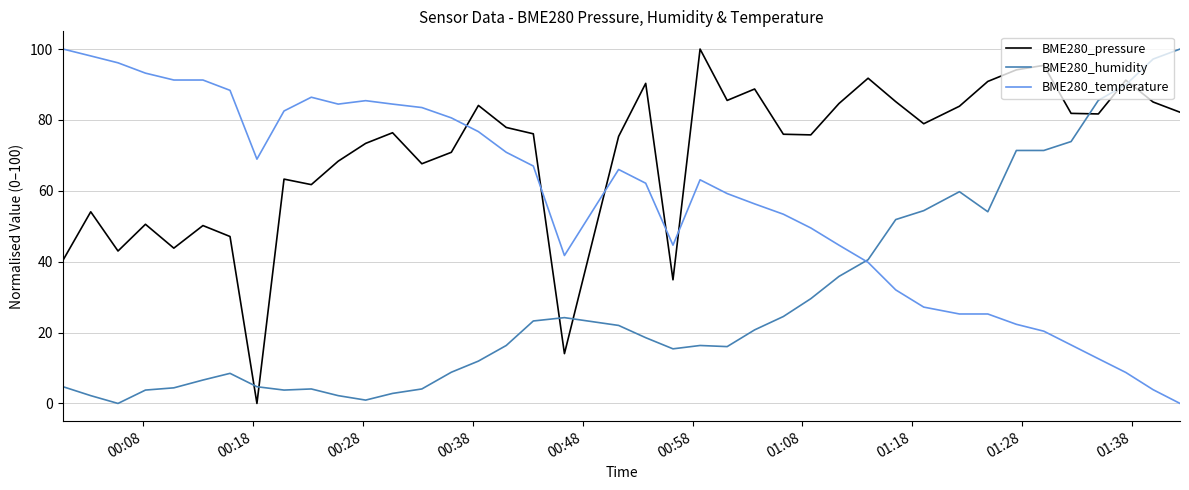

What is the maximum value shown in the chart?

100.0